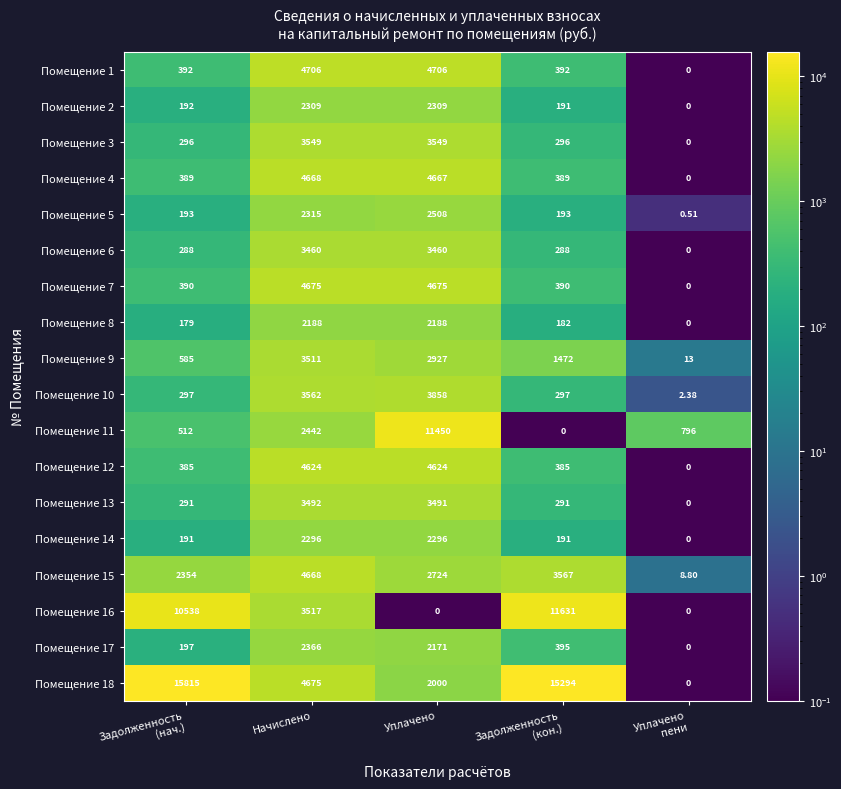

At which category is the sum across all series the highest?

Уплачено